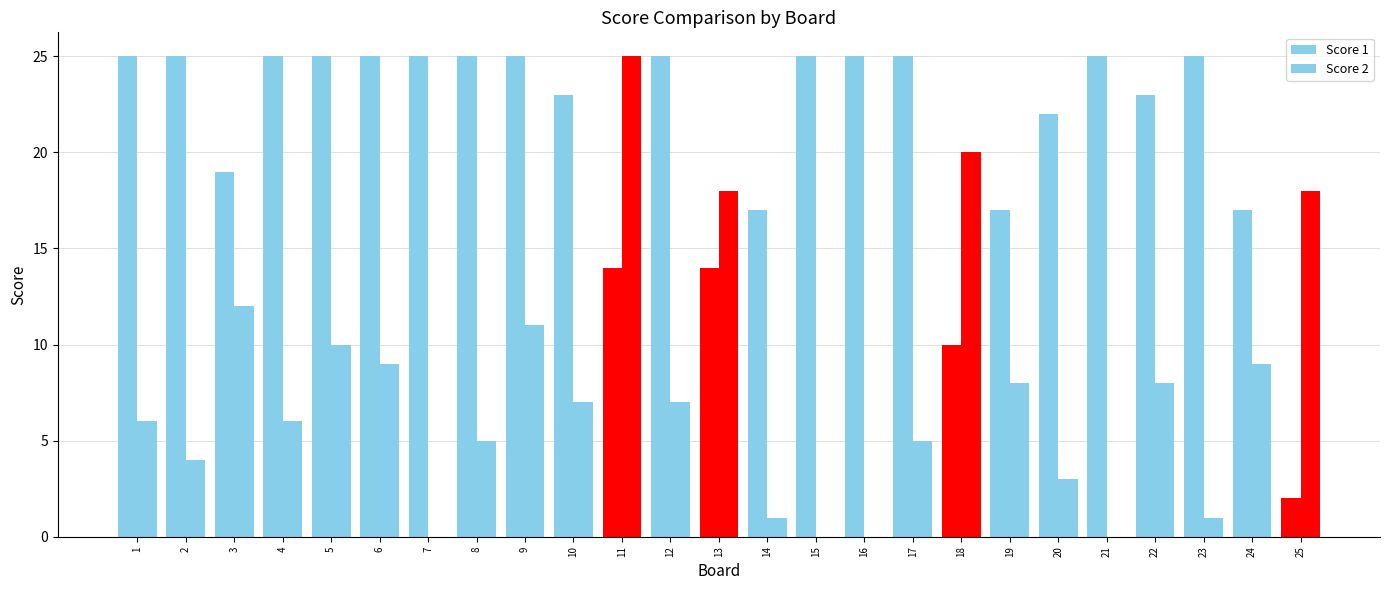

Between 3 and 16, which is larger?

16